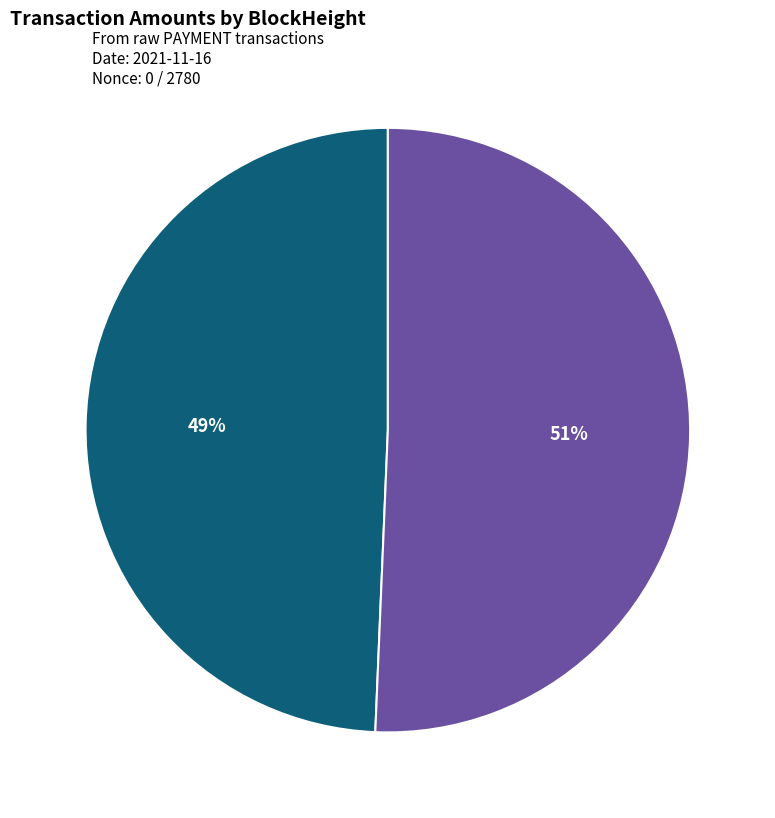

To the nearest percent, what is the average slice percentage?

50%